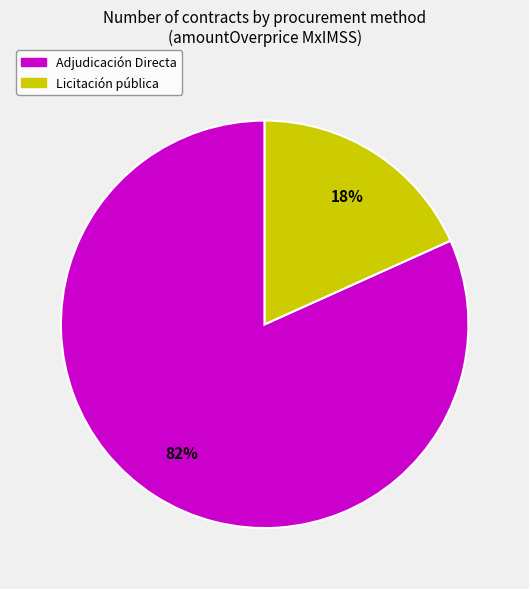

How many segments does this pie chart have?

2